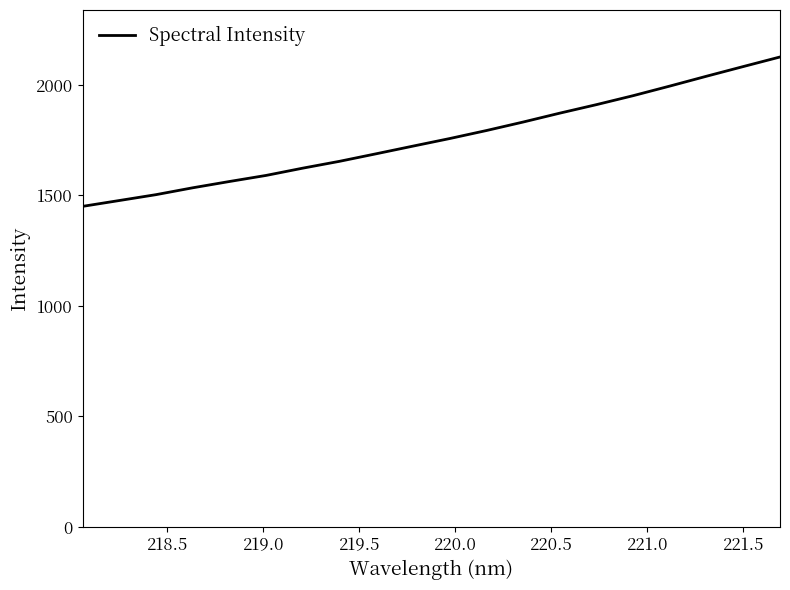

What is the greatest value displayed?

2126.9